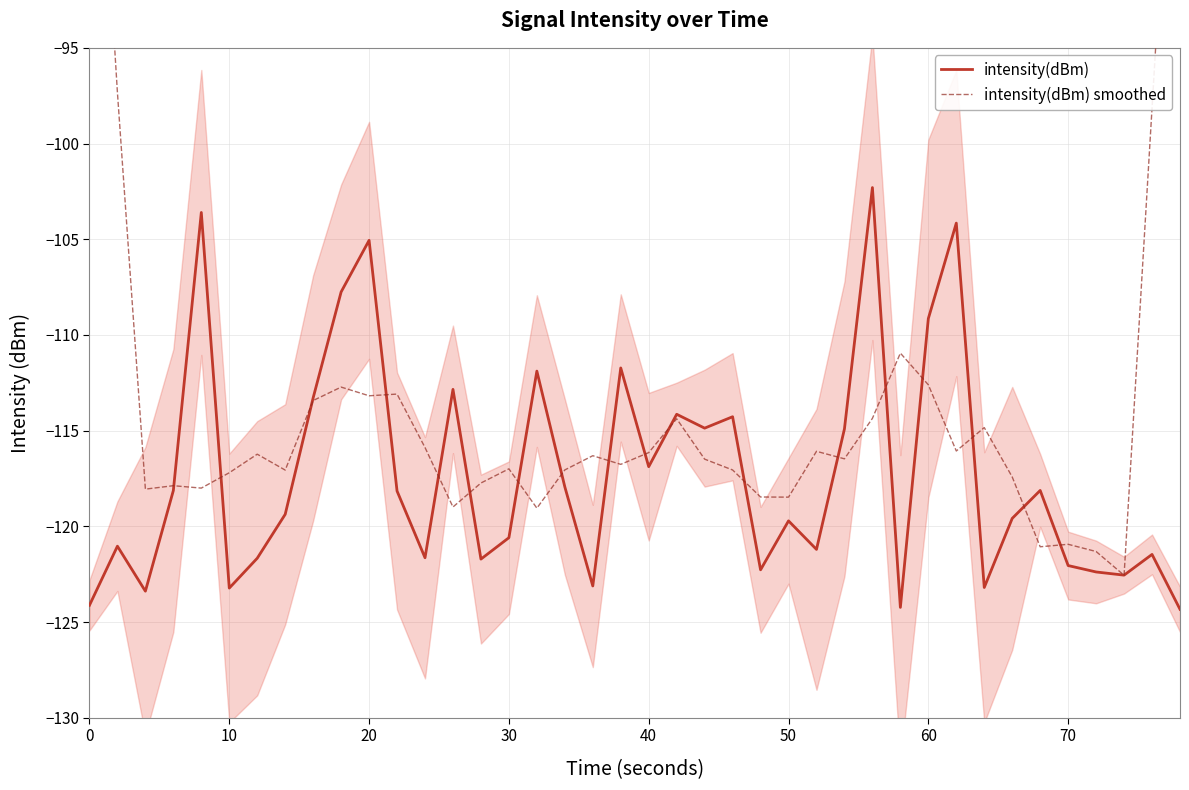

What is the lowest value of the intensity(dBm) series?

-124.3